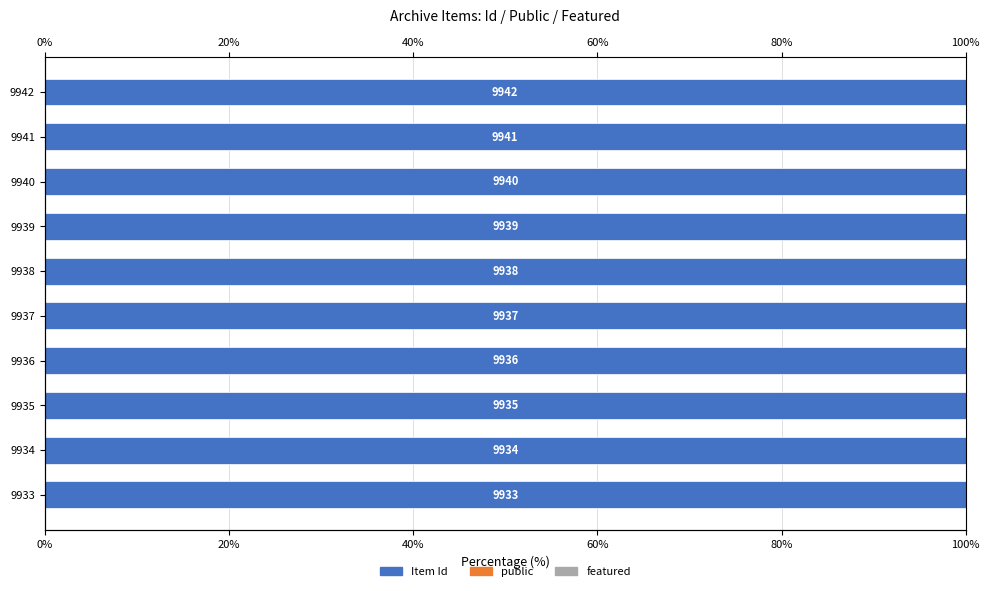

Which series has the largest total across all categories?

Item Id